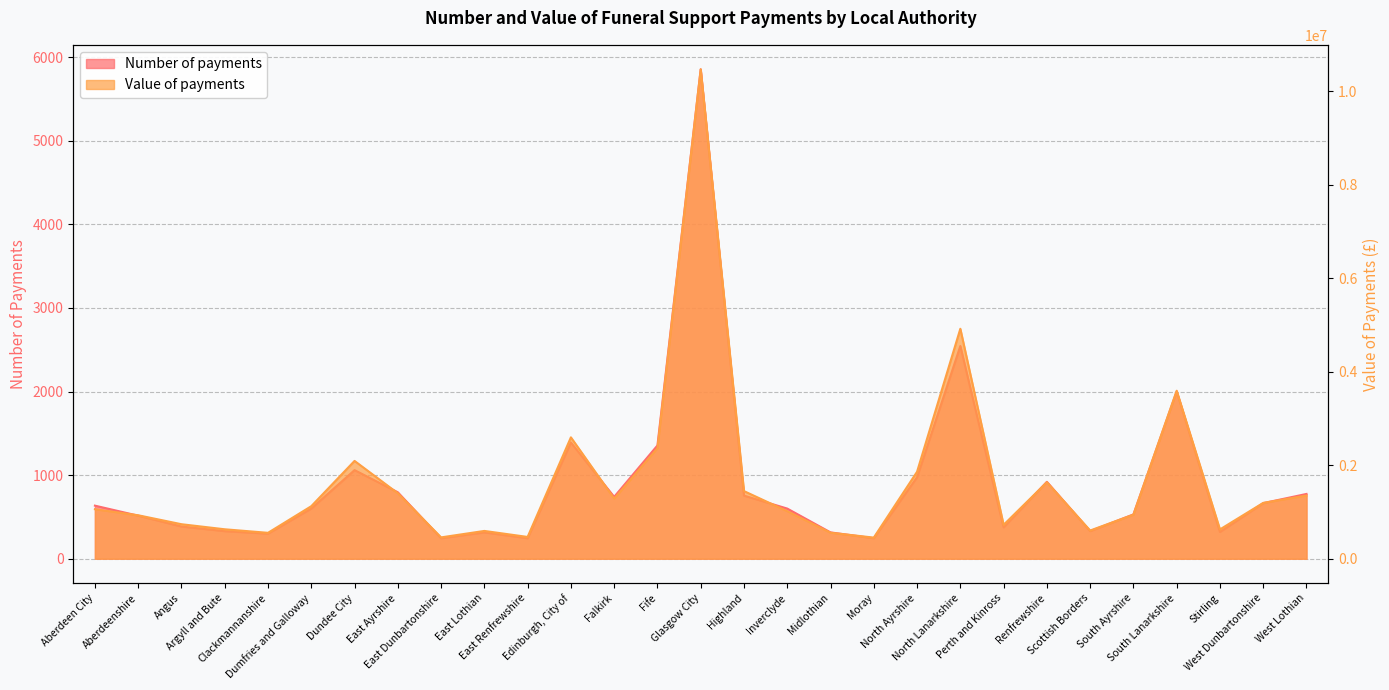

Reading left to right, list all the values displayed in this chart.

Number of payments: 635	515	385	330	300	600	1060	795	245	315	245	1390	740	1355	5855	755	600	315	245	975	2545	375	920	330	530	2000	320	665	775
Value of payments: 1059034	929517	738136	629830	554001	1123442	2092039	1400566	456449	594506	465857	2596475	1284573	2363054	10469113	1446664	1016802	556145	451736	1860384	4918904	724943	1636083	603325	942270	3593605	626970	1194270	1351697